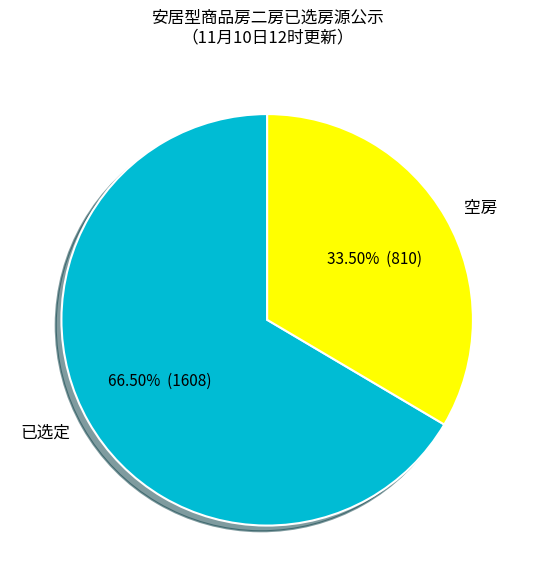

Does 已选定 represent more than half of the total?

Yes